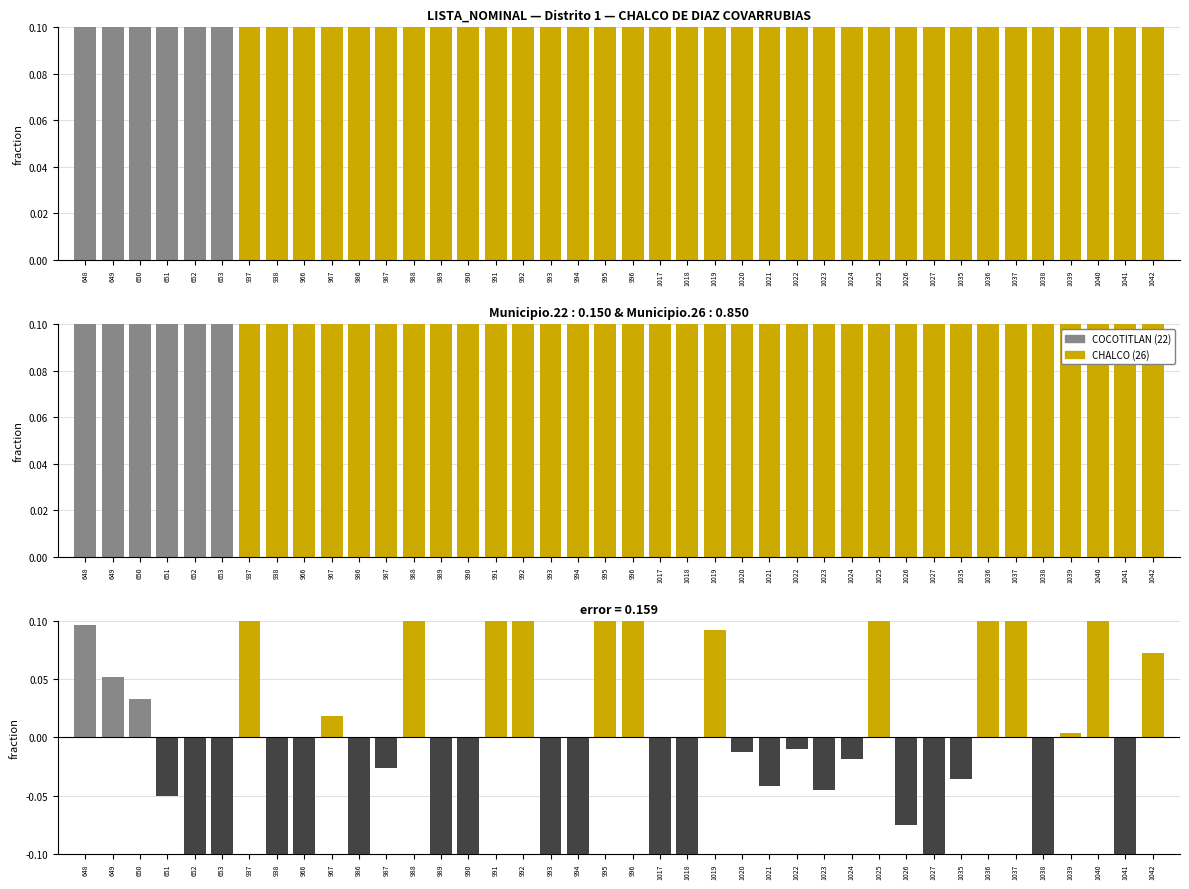

Are the bars horizontal?

No